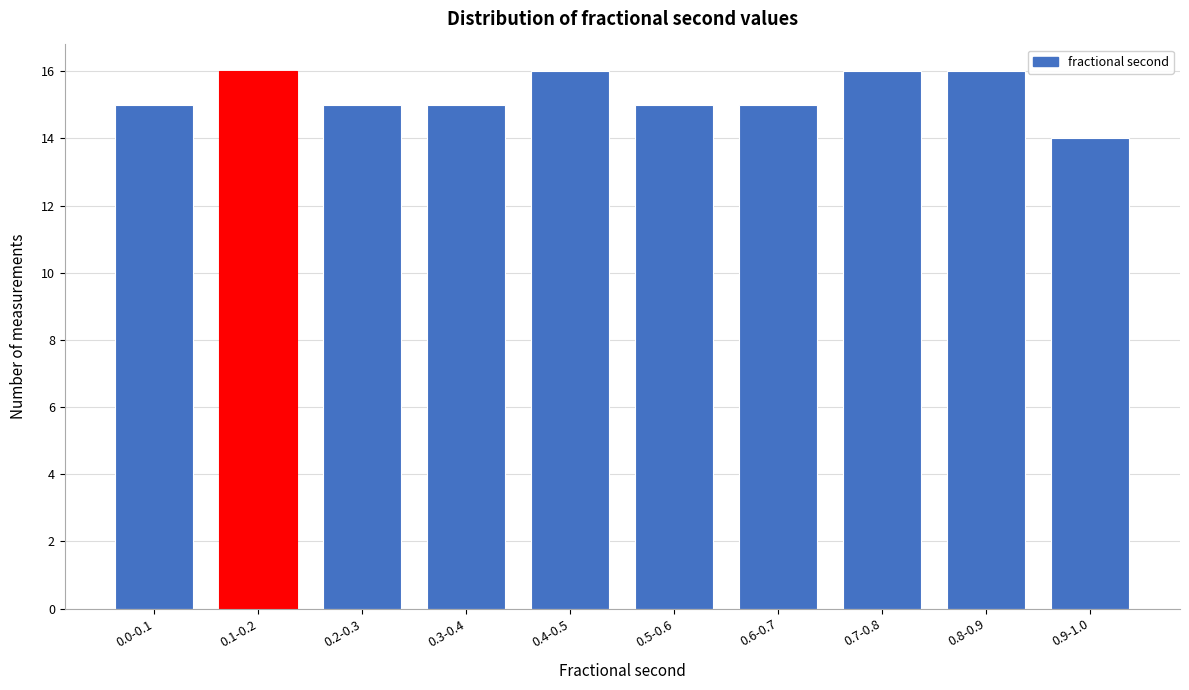

Reading left to right, what are all the values shown in this chart?

15	16	15	15	16	15	15	16	16	14